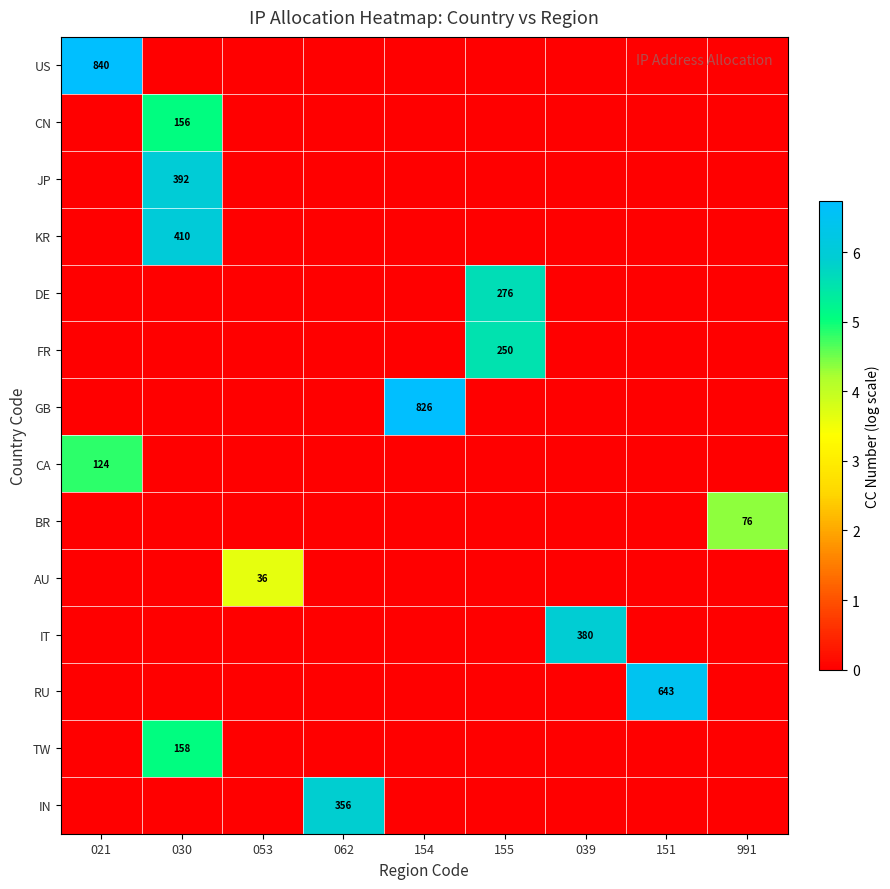

How many distinct data groups are displayed?

14